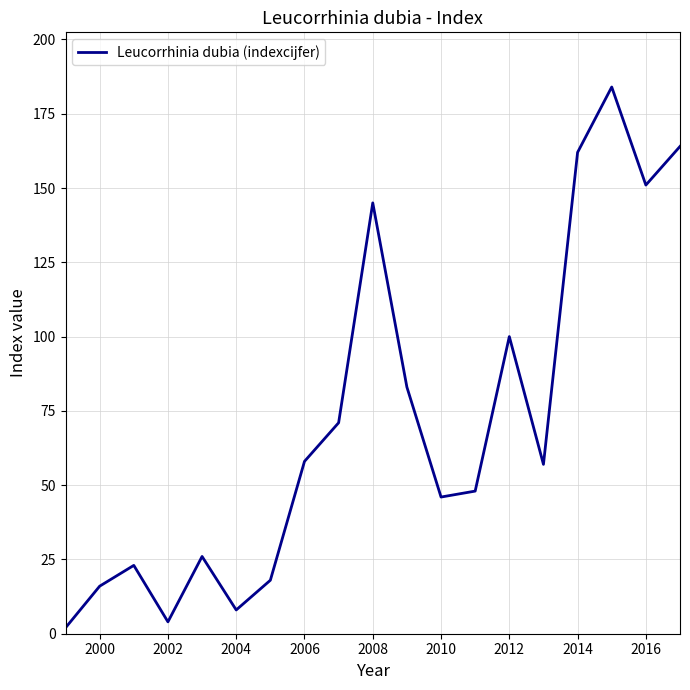

What is the greatest value displayed?

184